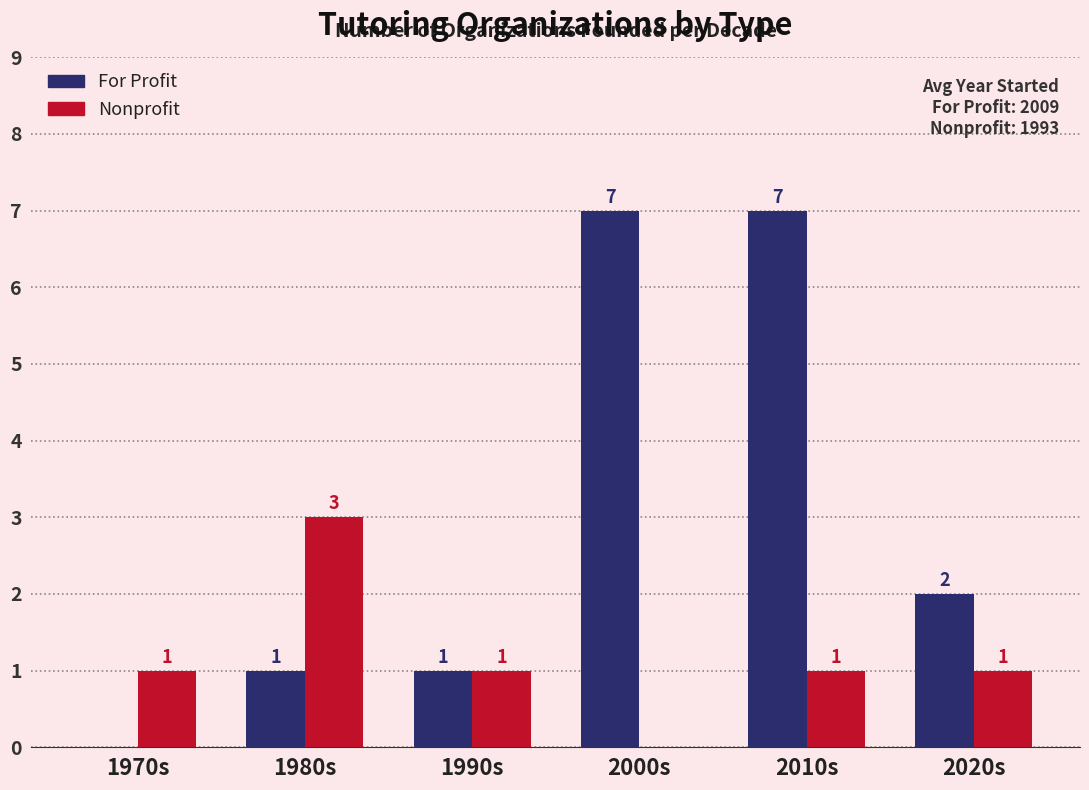

Reading left to right, list all the values displayed in this chart.

For Profit: 1970s=0	1980s=1	1990s=1	2000s=7	2010s=7	2020s=2
Nonprofit: 1970s=1	1980s=3	1990s=1	2000s=0	2010s=1	2020s=1